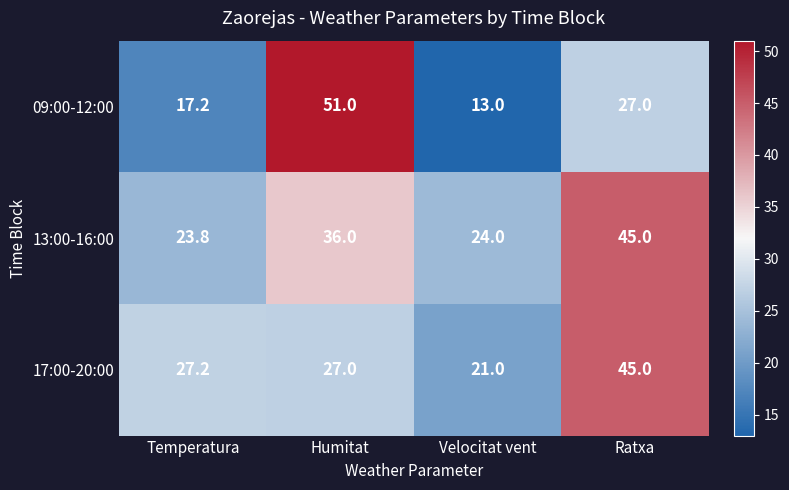

Rank the series by their average value, from highest to lowest.

13:00-16:00, 17:00-20:00, 09:00-12:00